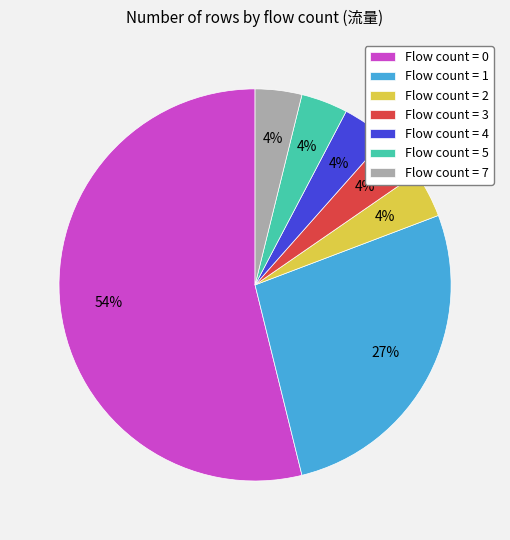

Approximately how many times larger is the value at Flow count = 2 compared to Flow count = 7?

1.0